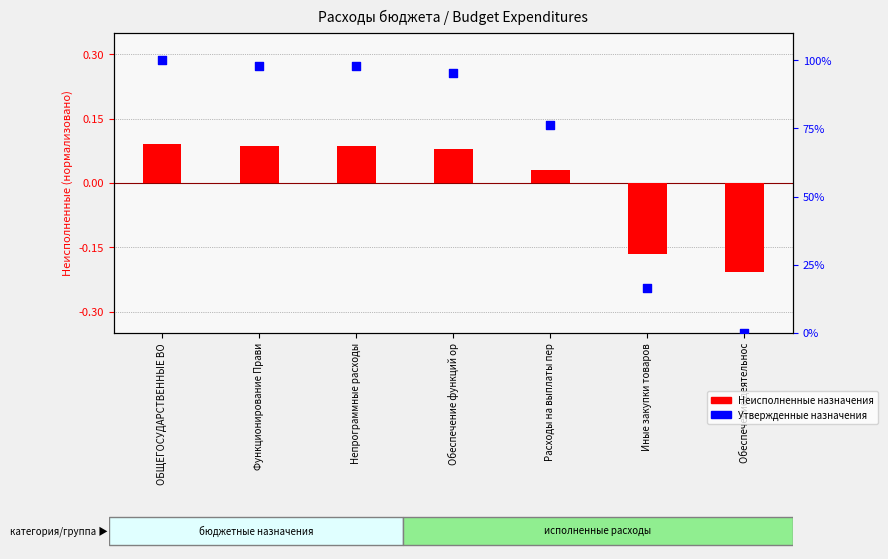

Is the value of Неисполненные назначения at Непрограммные расходы greater than the value of Утвержденные назначения at Иные закупки товаров?

No